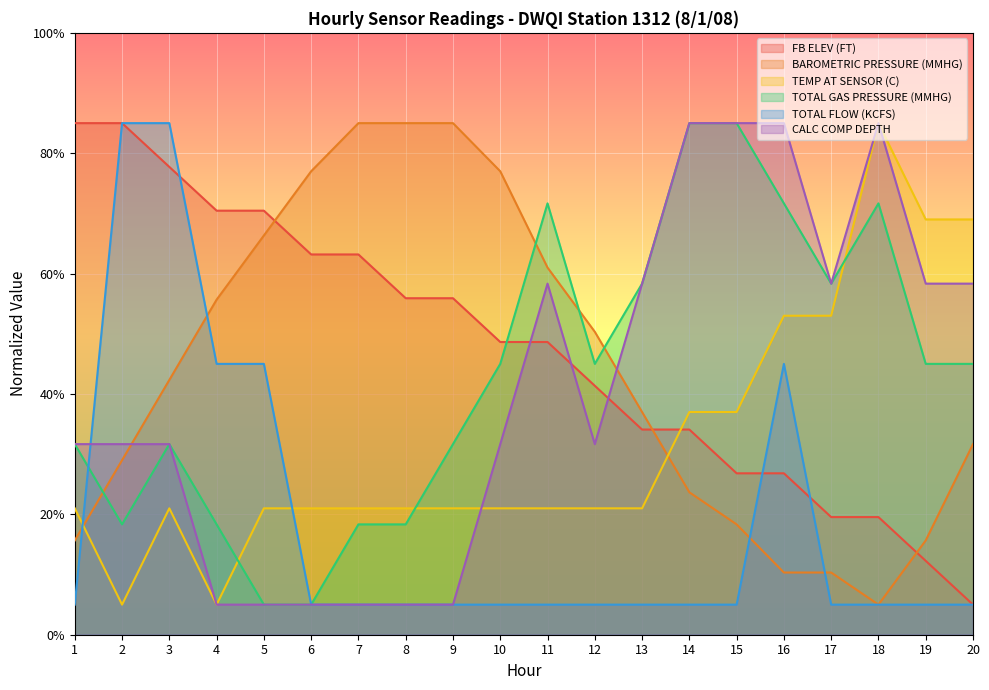

List the labels in order of TOTAL FLOW (KCFS) value, largest first.

2, 3, 4, 5, 16, 1, 6, 7, 8, 9, 10, 11, 12, 13, 14, 15, 17, 18, 19, 20